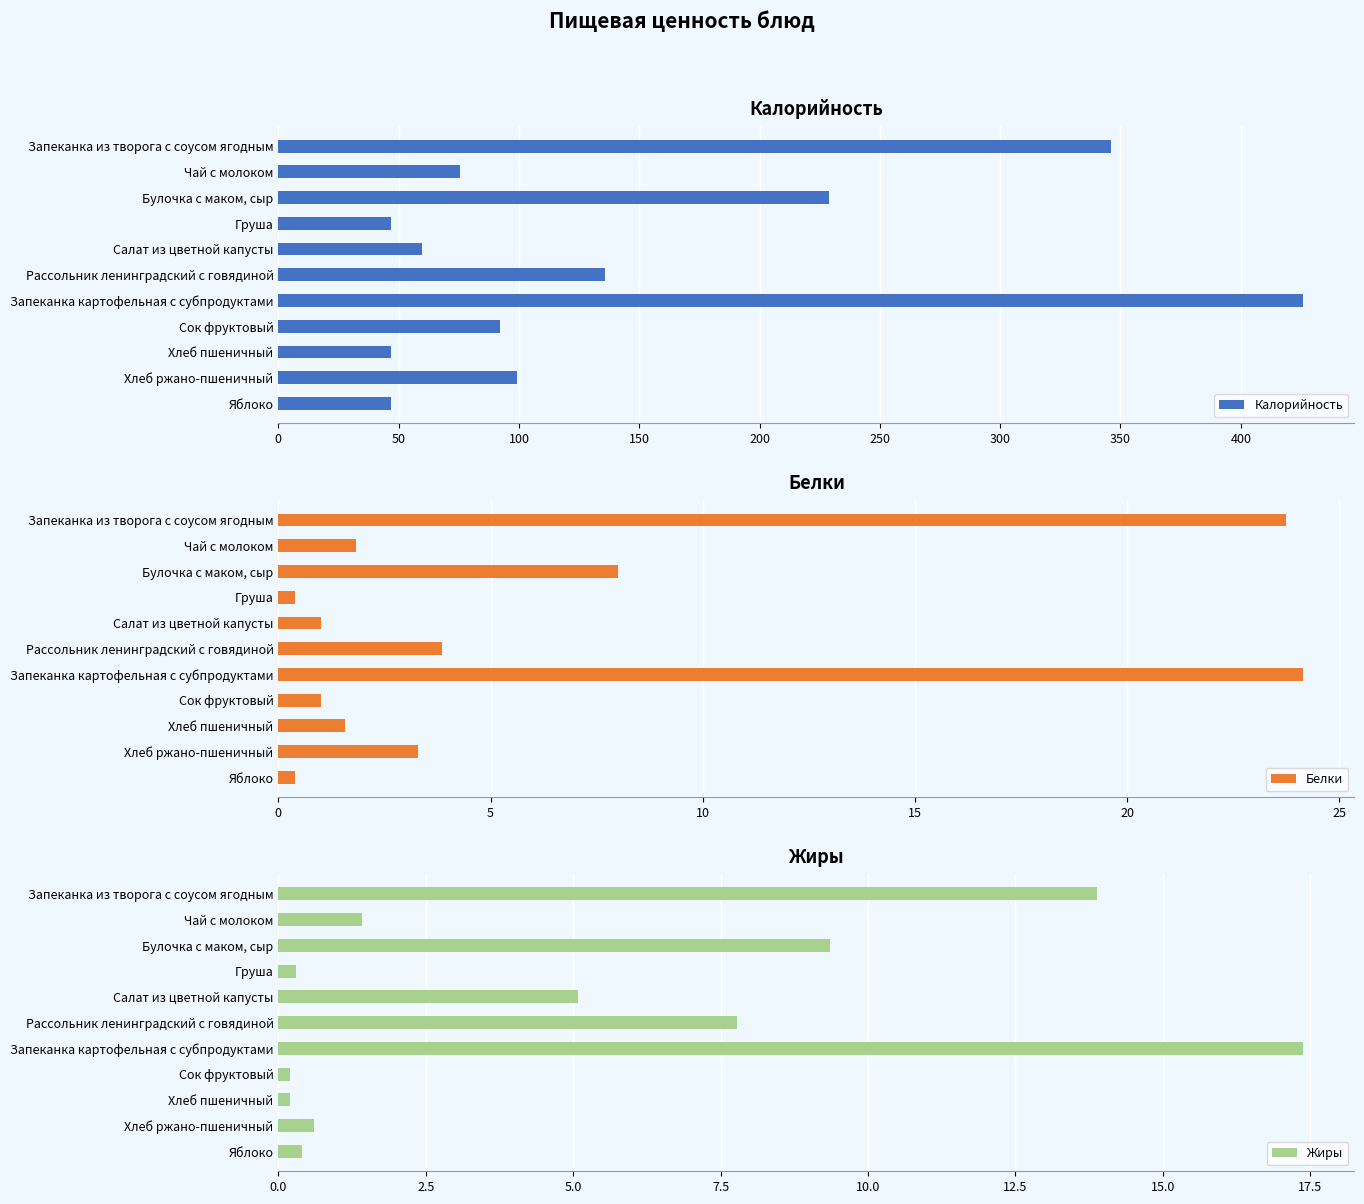

Which series has the largest range (max minus min)?

Калорийность